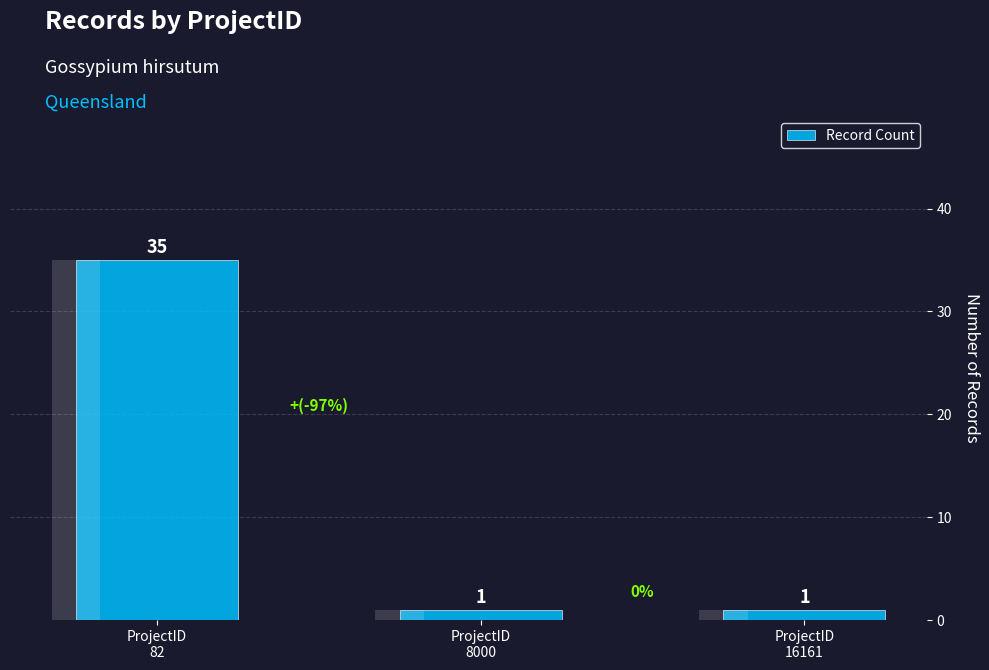

At which category does the chart reach its minimum across all series?

ProjectID
8000